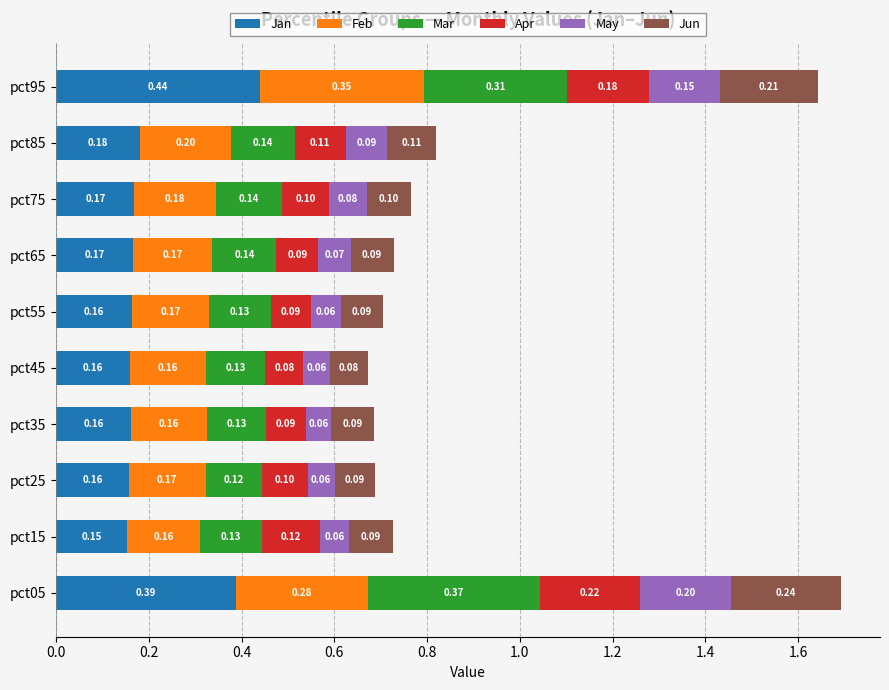

What is the total value across all series at pct85?

0.8